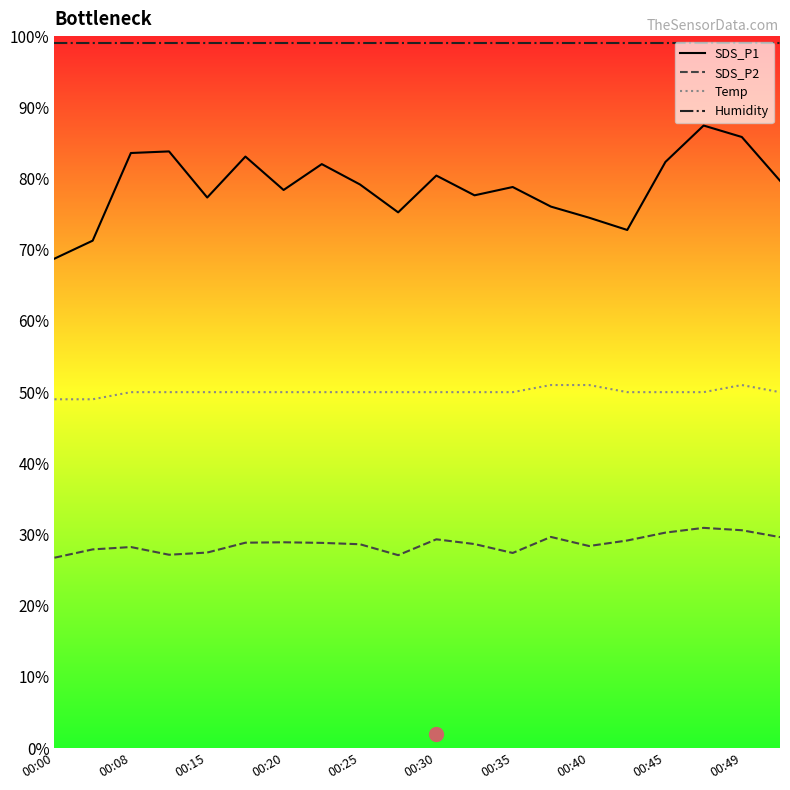

Does the chart have visible grid lines?

No